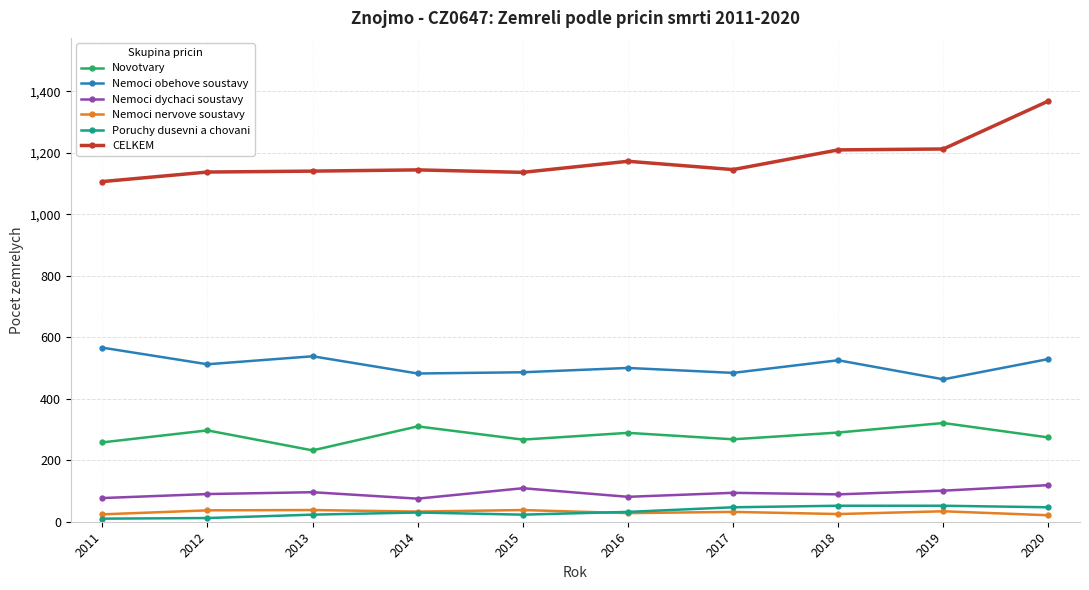

What is the sum of all CELKEM values?

11769